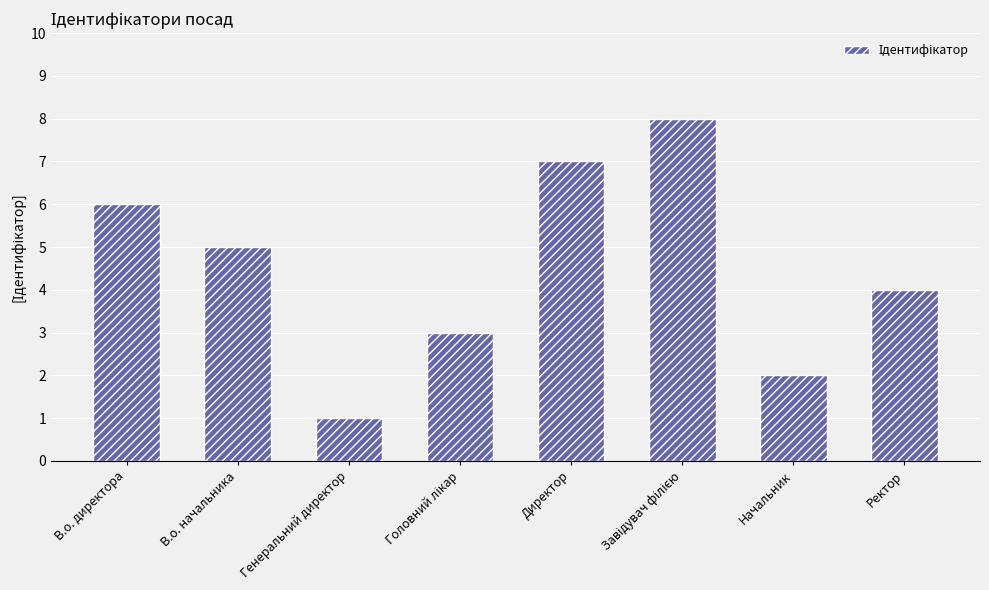

What is the ratio of the value at Генеральний директор to the value at Начальник?

0.5